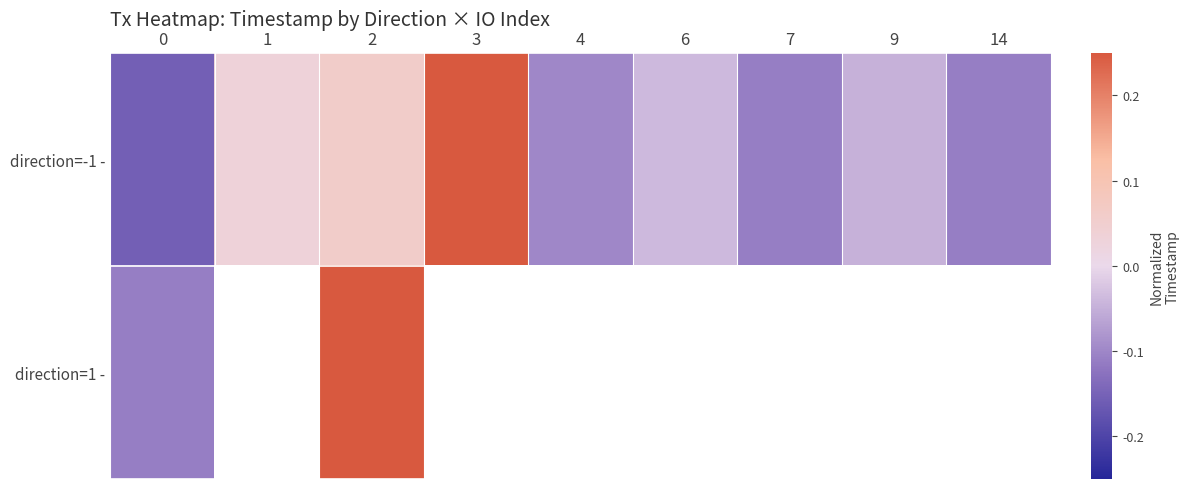

Is the value of direction=1 - at 0 greater than the value of direction=-1 - at 4?

No